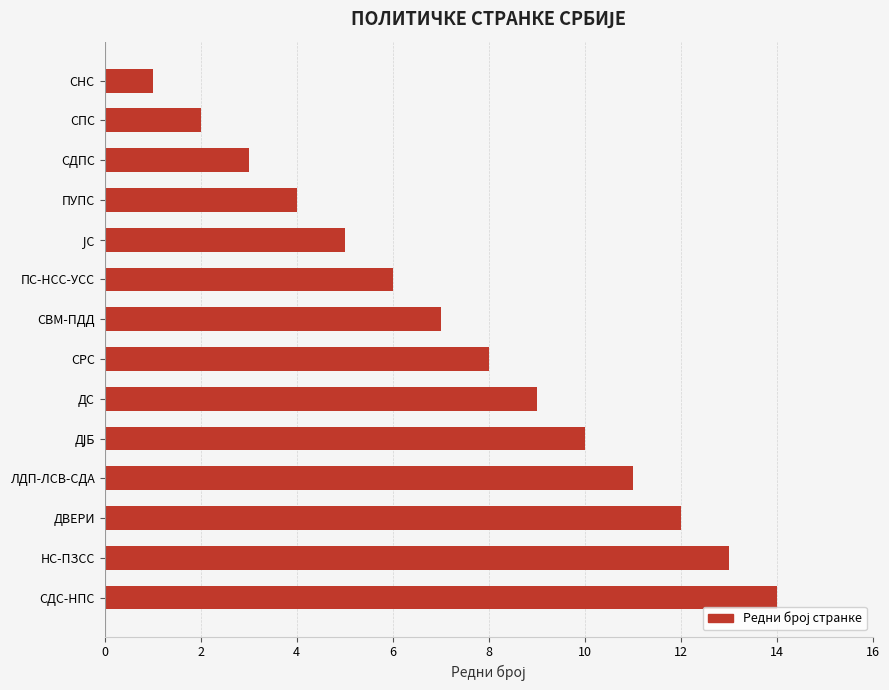

What is the difference between the values at ДВЕРИ and ПС-НСС-УСС?

6